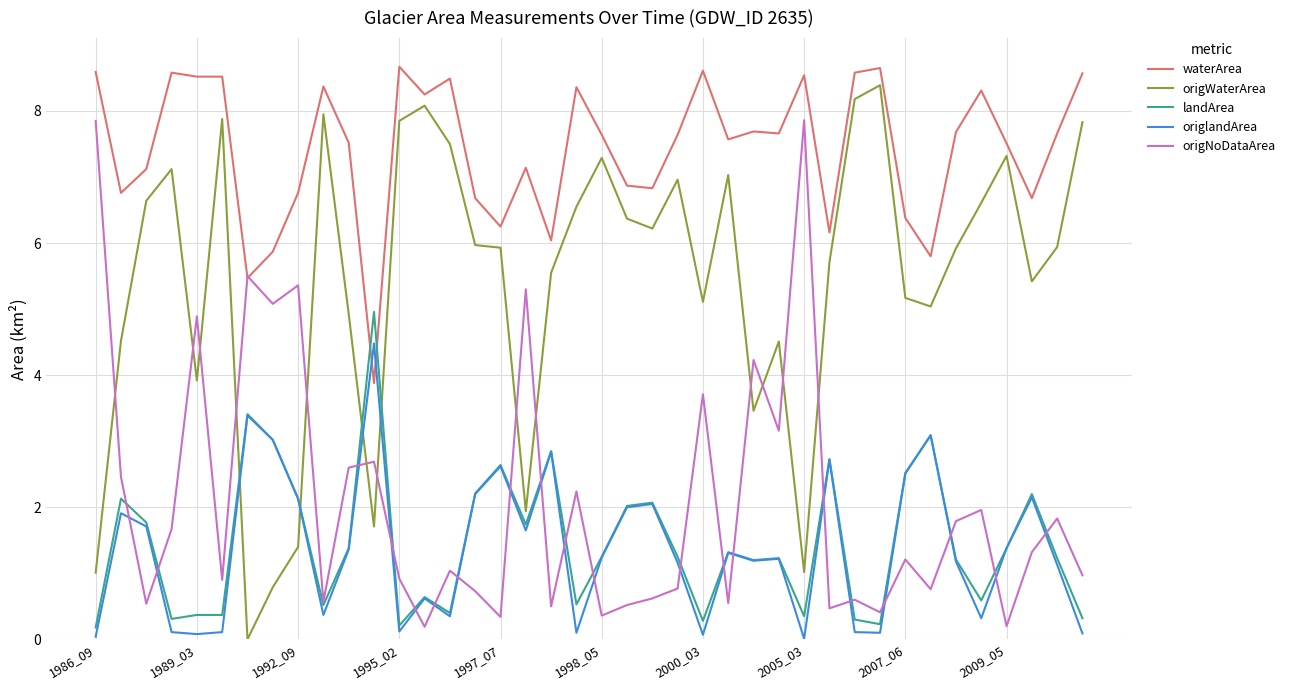

Which series has the largest total across all categories?

waterArea